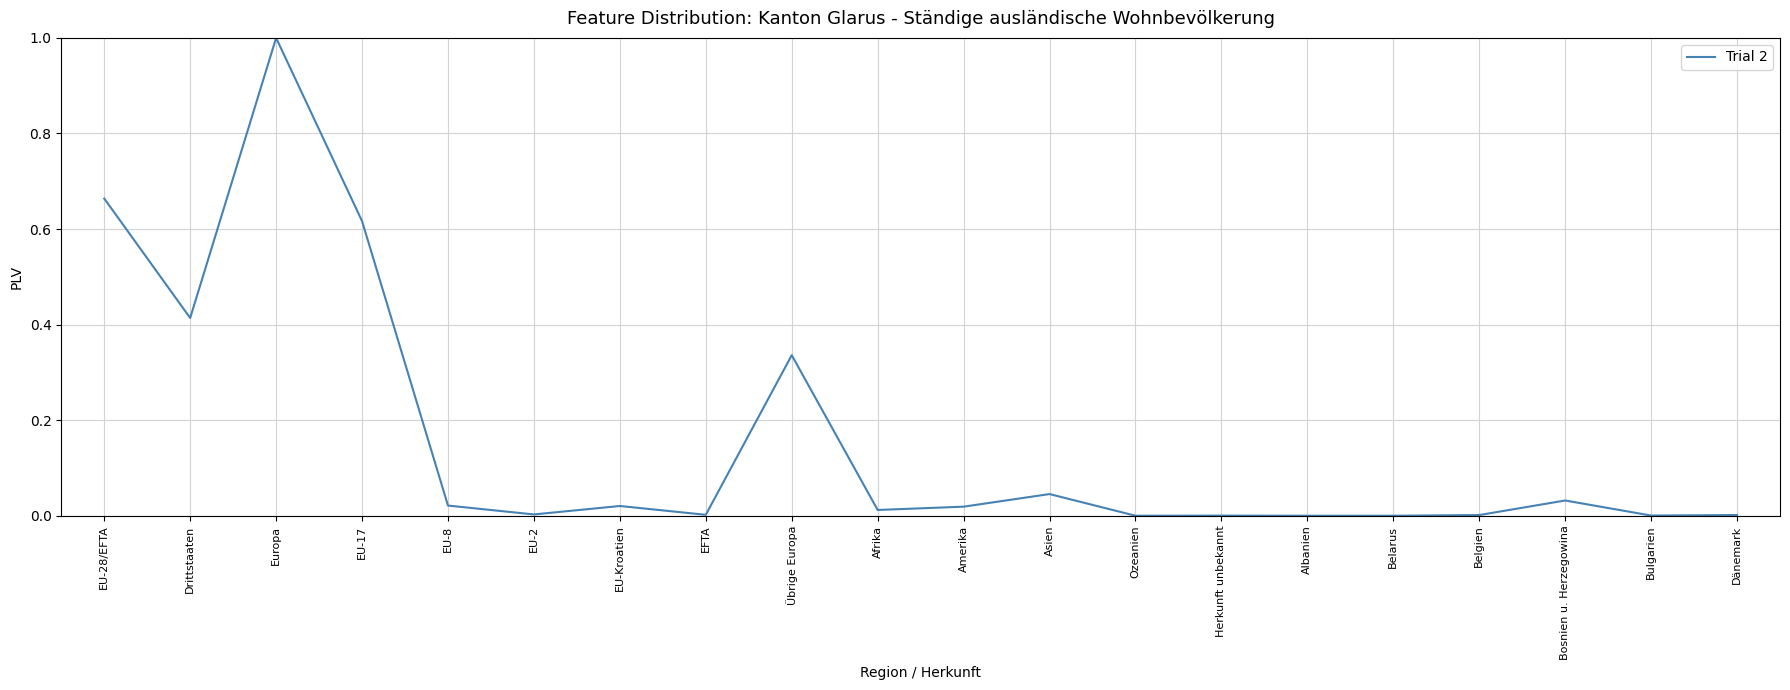

Which has a higher value, EU-Kroatien or Drittstaaten?

Drittstaaten